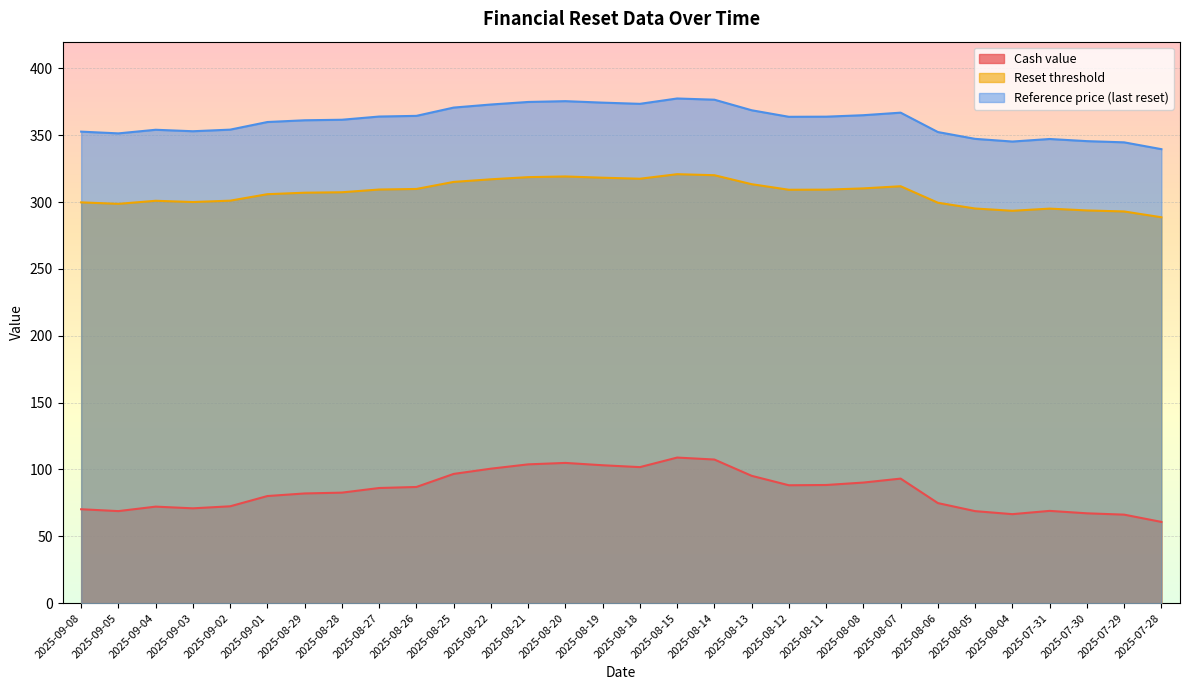

Is it true that Cash value equals 102.2 at 2025-09-08?

False